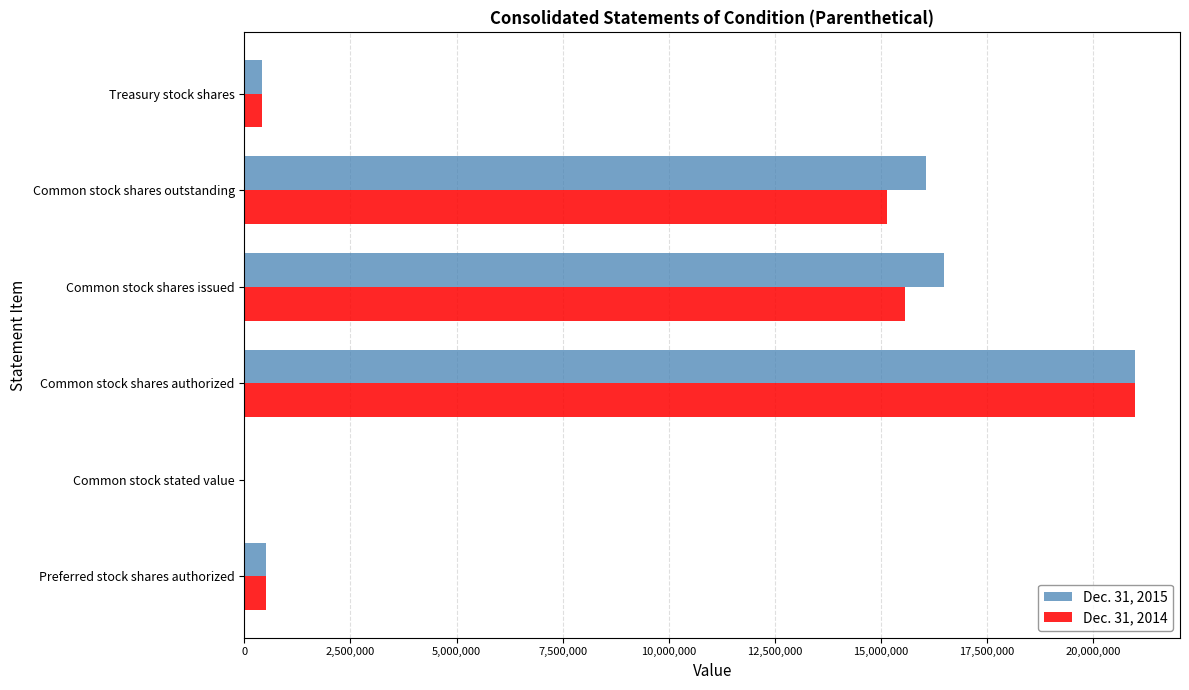

The Dec. 31, 2014 series shows 500000.0 at Preferred stock shares authorized. True or false?

True